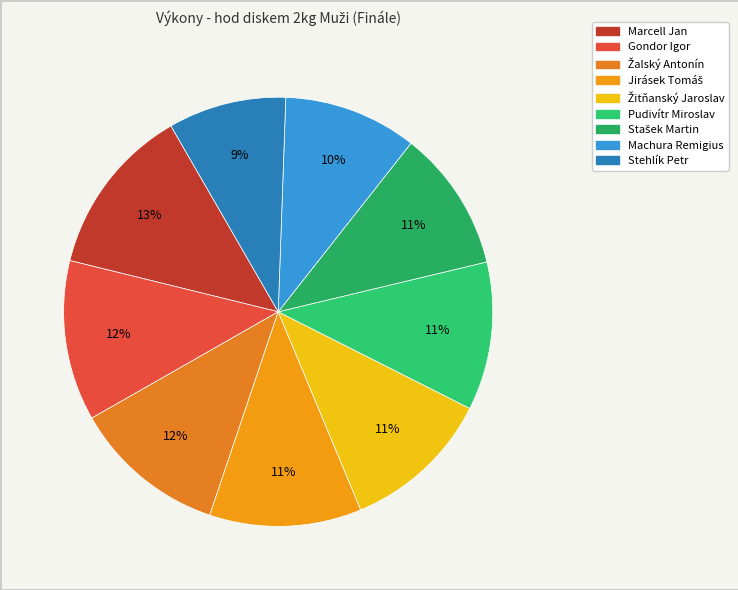

Count the number of slices in the pie.

9